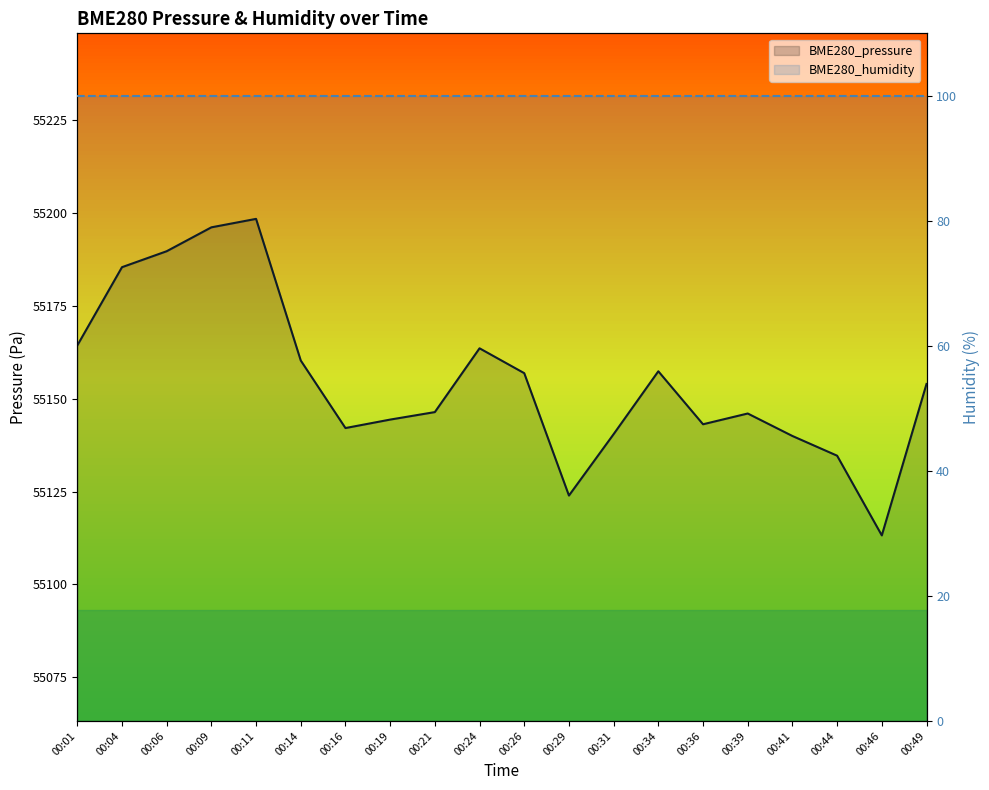

What is the average value?

55155.0